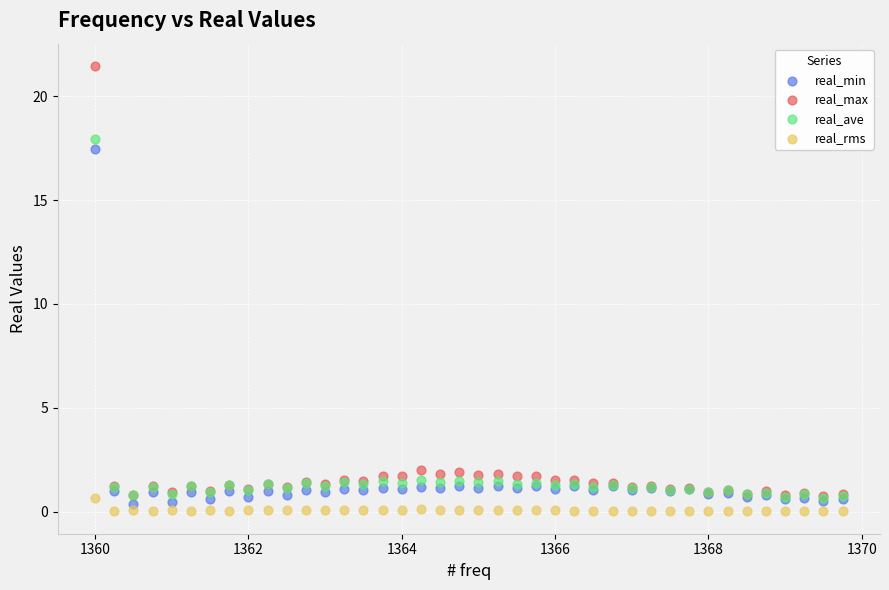

What are all the series names shown in the legend?

real_min, real_max, real_ave, real_rms